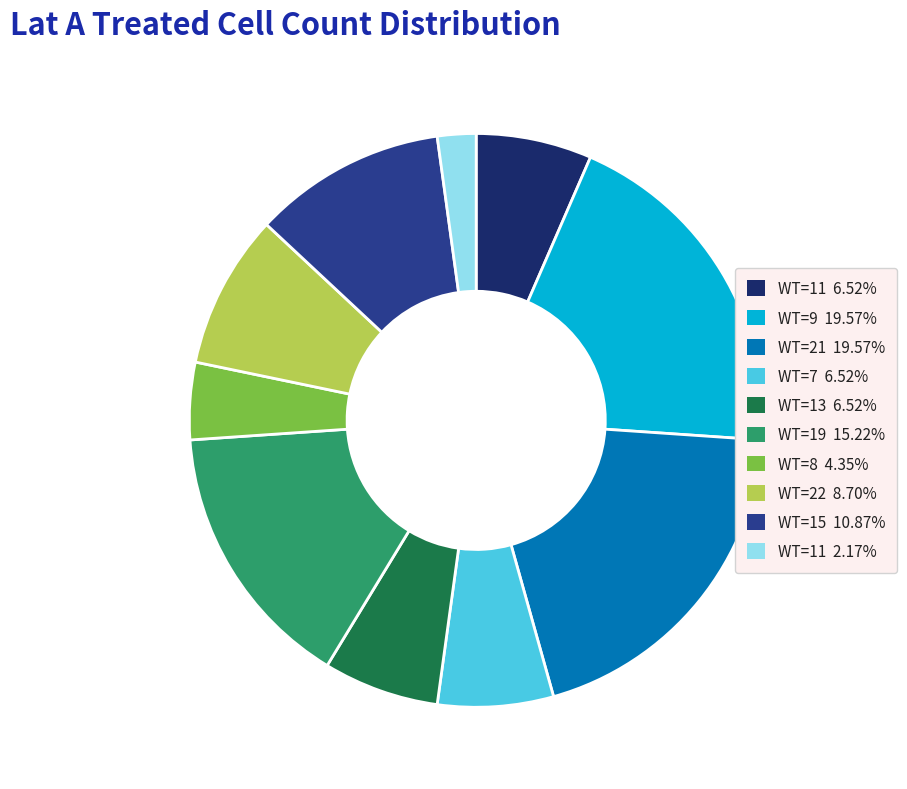

Approximately how many times larger is the value at WT=21 19.57% compared to WT=19 15.22%?

1.3